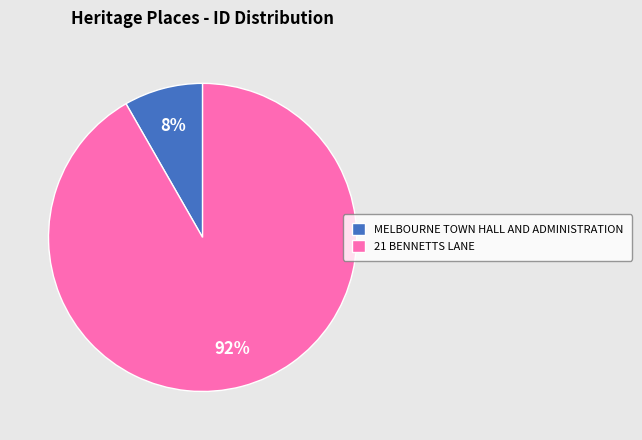

How many slices are in this pie chart?

2